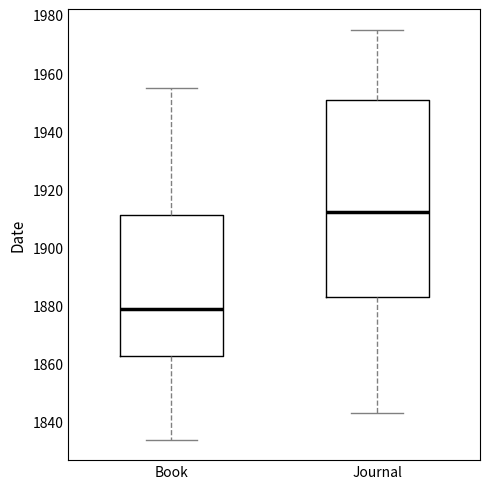

Which box is the tallest, from its lower edge to its upper edge?

Journal